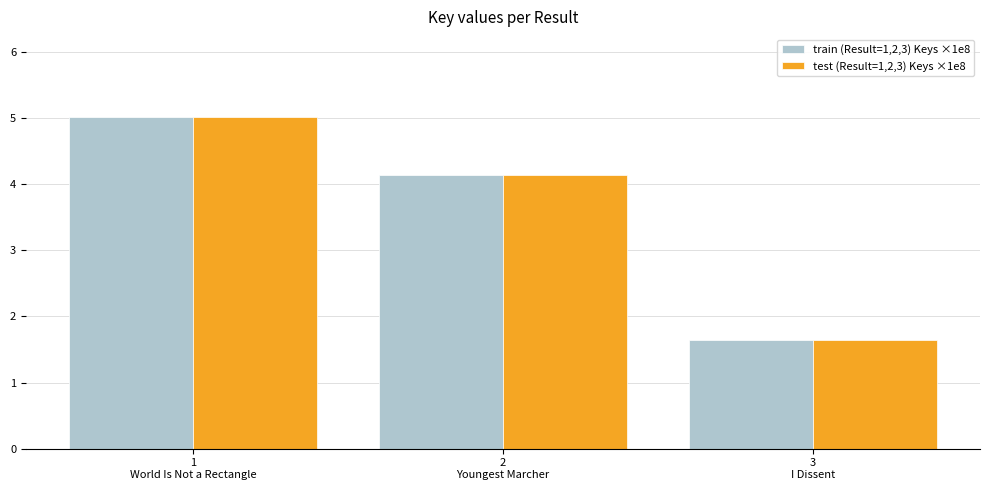

What is the maximum value for test (Result=1,2,3) Keys ×1e8?

5.0